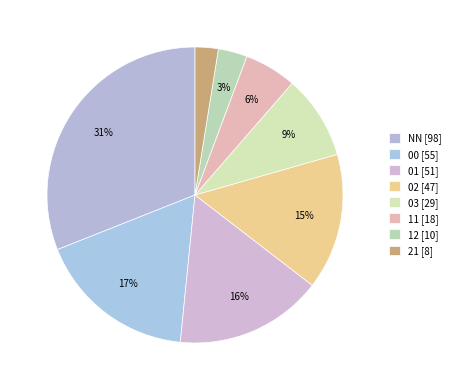

Does any single category account for the majority?

No